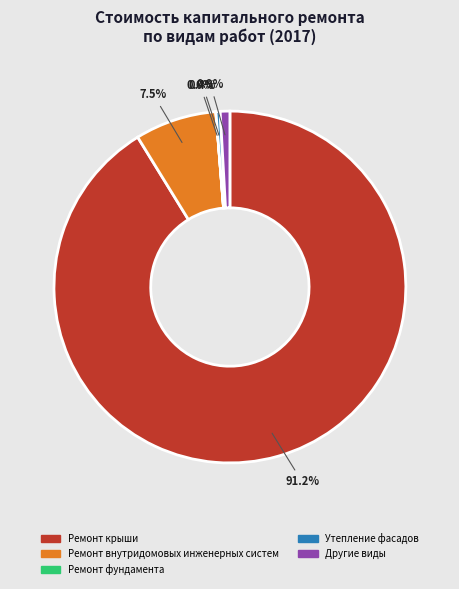

Which category accounts for the majority?

Ремонт крыши